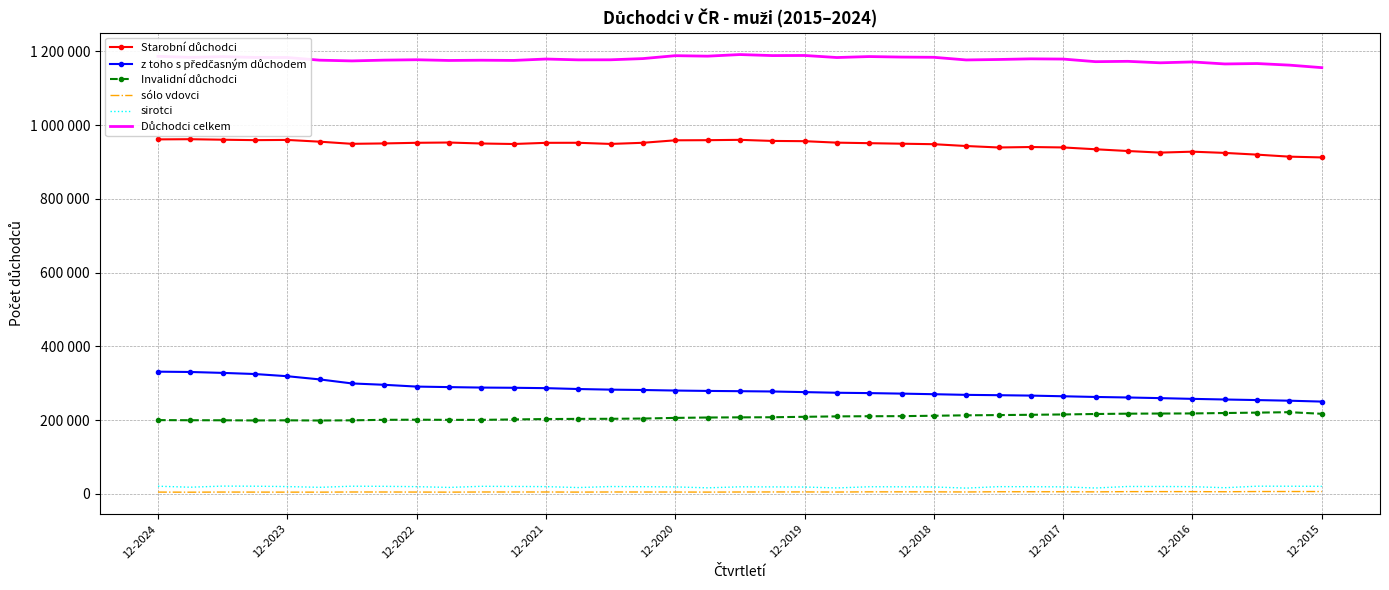

Which series changed the most between 12-2017 and 27?

z toho s předčasným důchodem